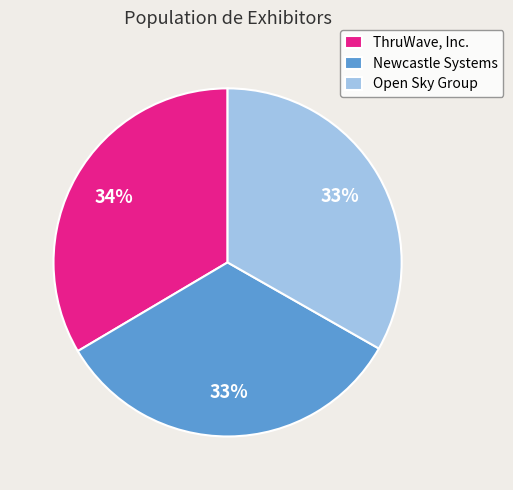

Does ThruWave, Inc. represent more than half of the total?

No